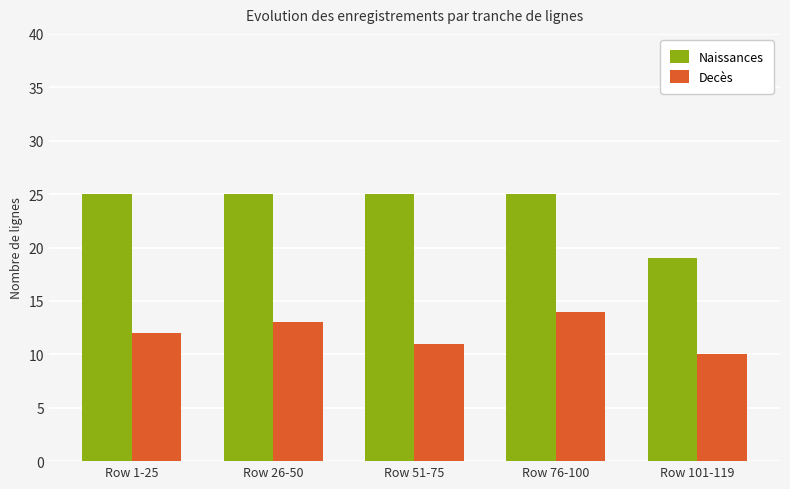

What is the approximate value of Decès at Row 1-25?

12